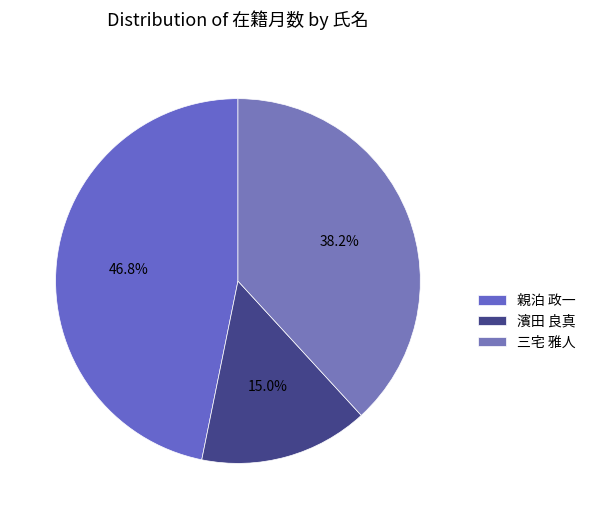

Between 濱田 良真 and 三宅 雅人, which is larger?

三宅 雅人